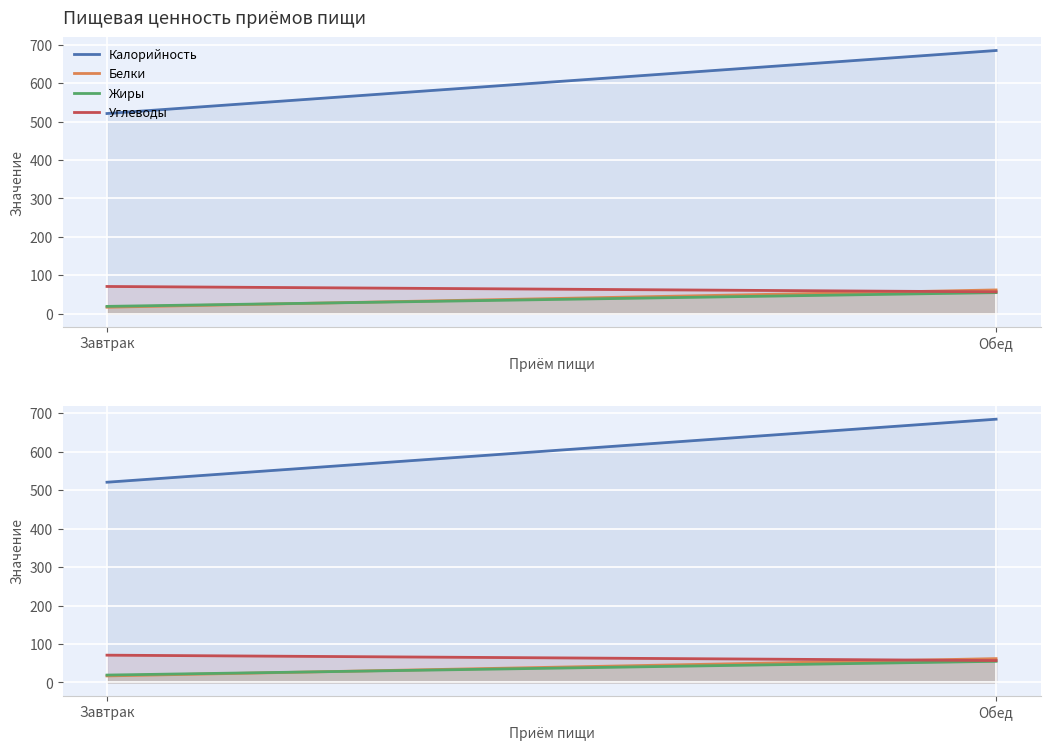

Which series has the largest range (max minus min)?

Калорийность